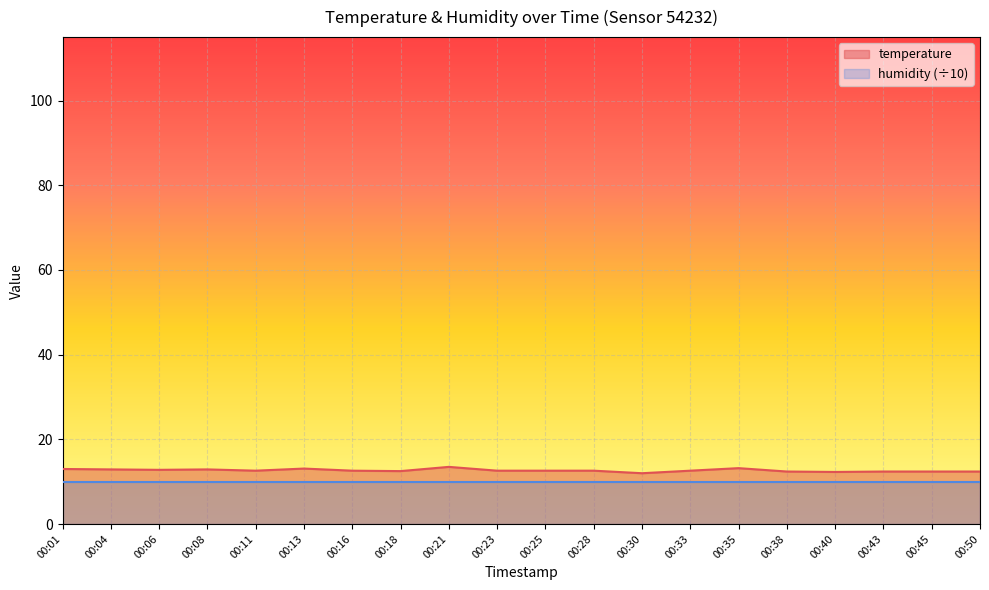

Reading left to right, transcribe all the data shown in this chart.

00:01=13.0	00:04=12.9	00:06=12.8	00:08=12.9	00:11=12.6	00:13=13.1	00:16=12.6	00:18=12.5	00:21=13.5	00:23=12.6	00:25=12.6	00:28=12.6	00:30=12.0	00:33=12.6	00:35=13.2	00:38=12.4	00:40=12.3	00:43=12.4	00:45=12.4	00:50=12.4